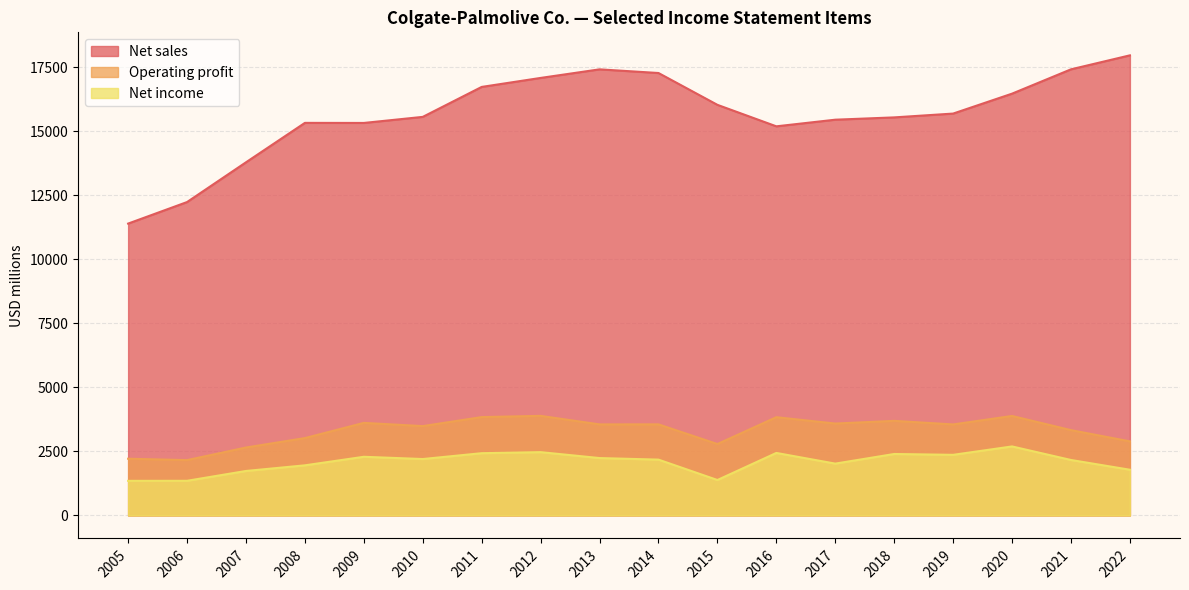

Rank the series by their maximum value, from lowest to highest.

Net income, Operating profit, Net sales